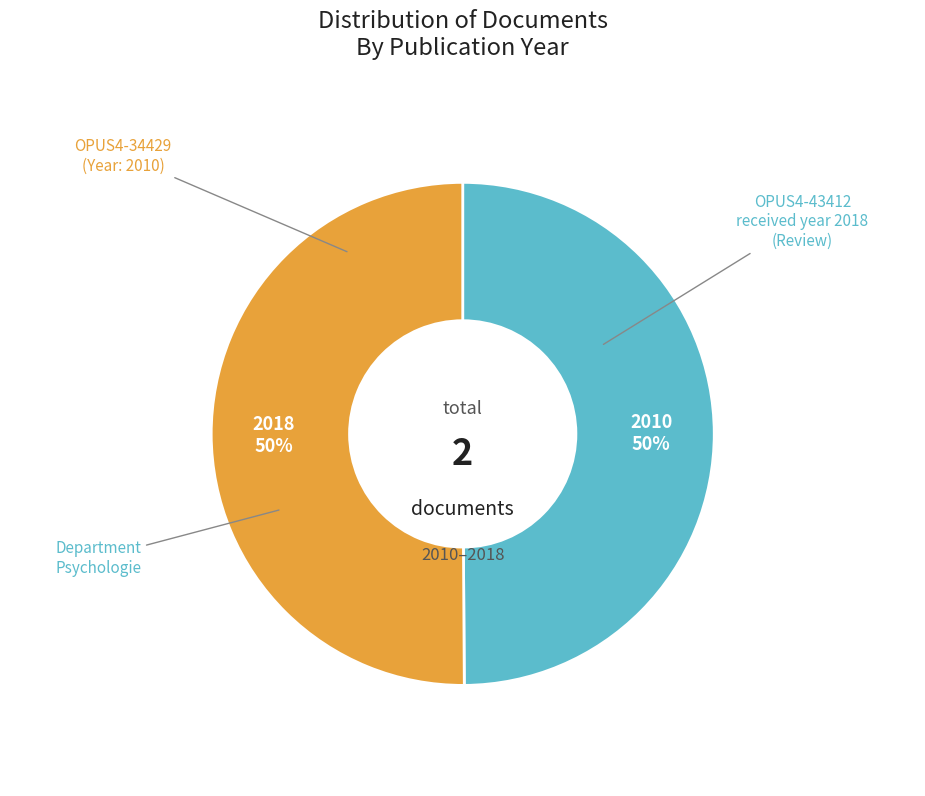

Is the sum of OPUS4-43412 and OPUS4-34429 greater than half?

Yes